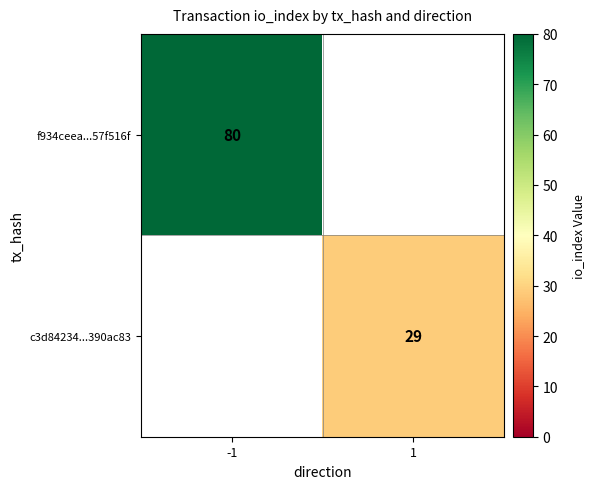

The value of f934ceea...57f516f at -1 is 116.1. True or false?

False